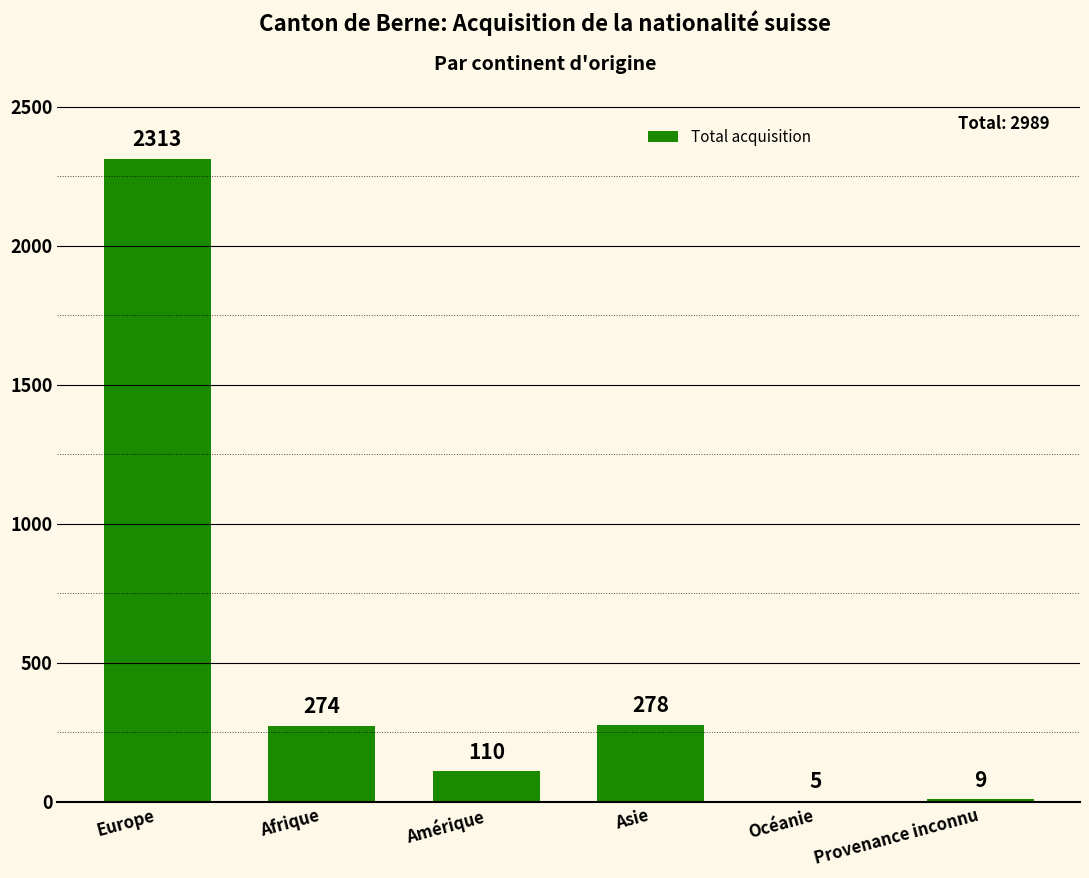

What is the change in value from Amérique to Asie?

+168